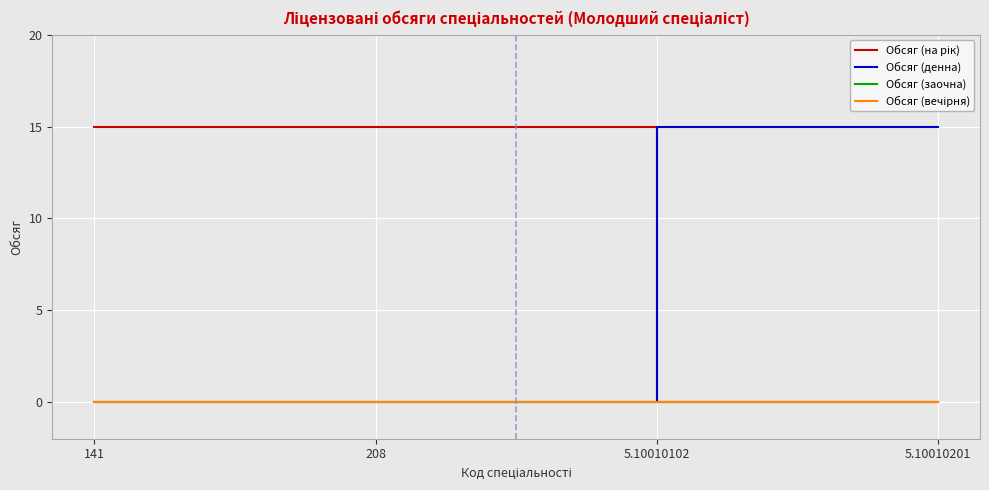

Reading left to right, list all the values displayed in this chart.

Обсяг (на рік): 141=15	208=15	5.10010102=0	5.10010201=0
Обсяг (денна): 141=0	208=0	5.10010102=15	5.10010201=15
Обсяг (заочна): 141=0	208=0	5.10010102=0	5.10010201=0
Обсяг (вечірня): 141=0	208=0	5.10010102=0	5.10010201=0